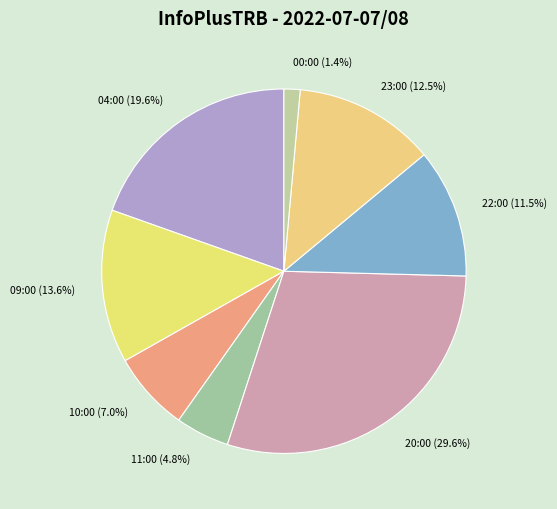

What percentage is the 00:00 slice, to the nearest percent?

1%